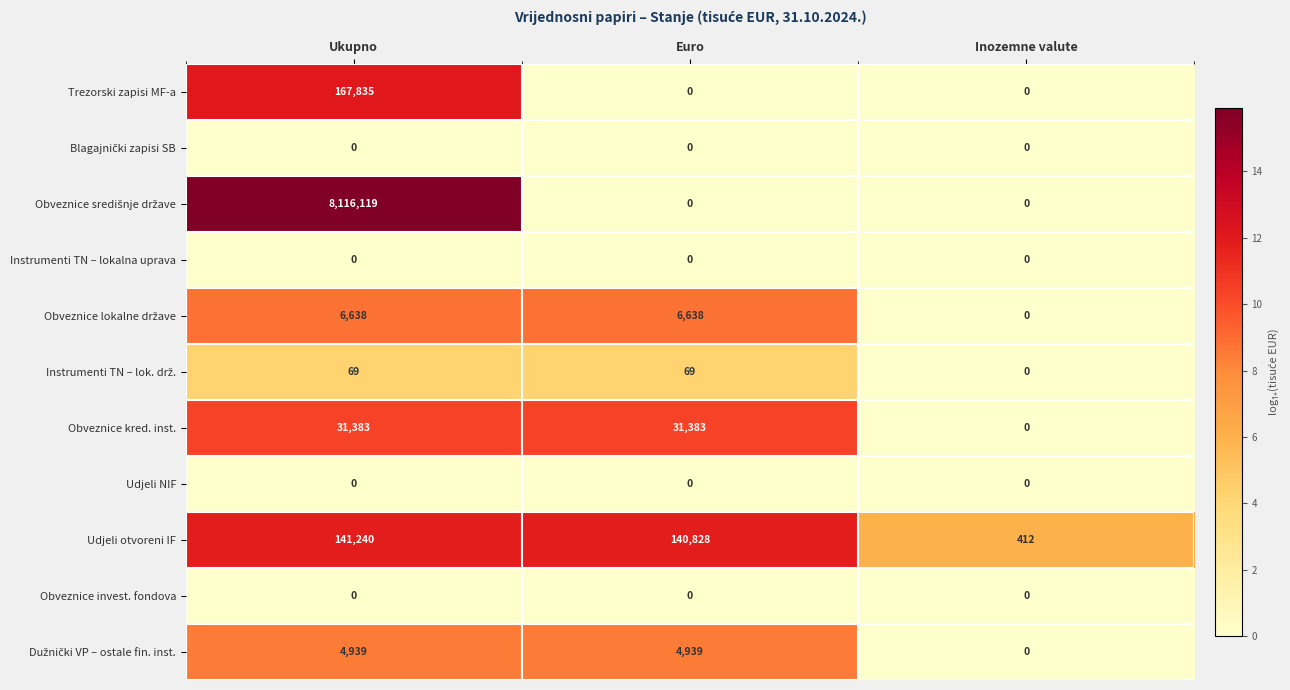

True or false: Obveznice kred. inst. has a value of 31383 at Ukupno.

True